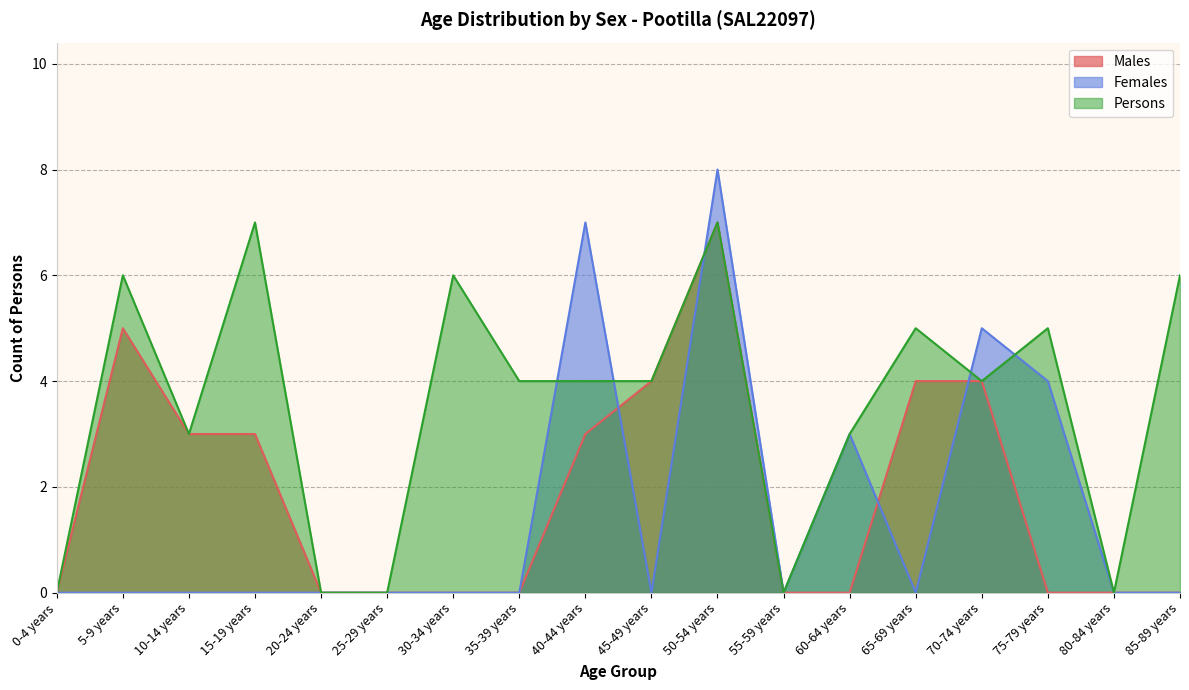

At which category does the chart reach its minimum across all series?

0-4 years